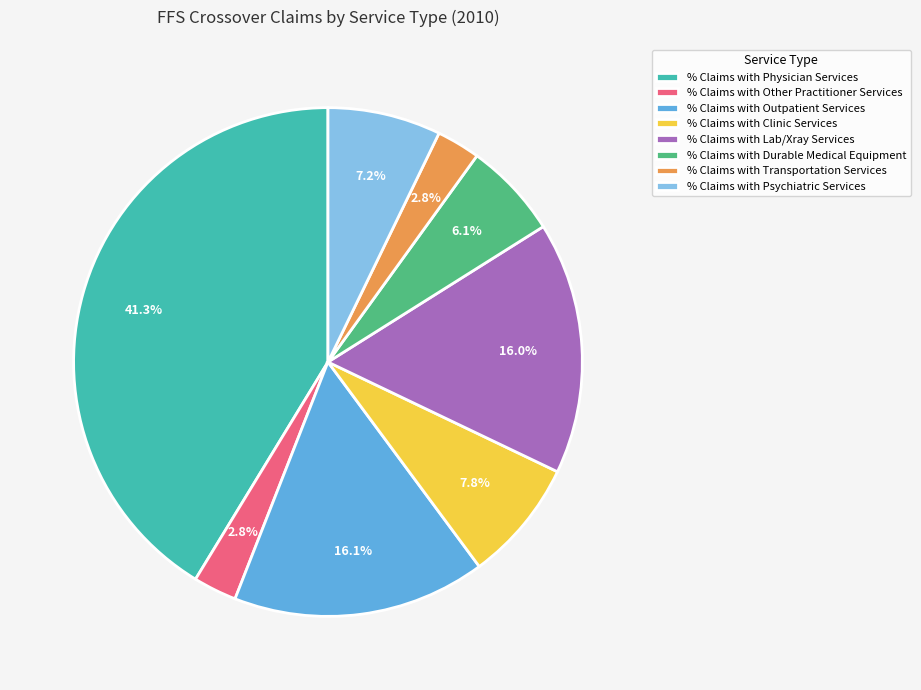

Which has a higher value, % Claims with Transportation Services or % Claims with Clinic Services?

% Claims with Clinic Services